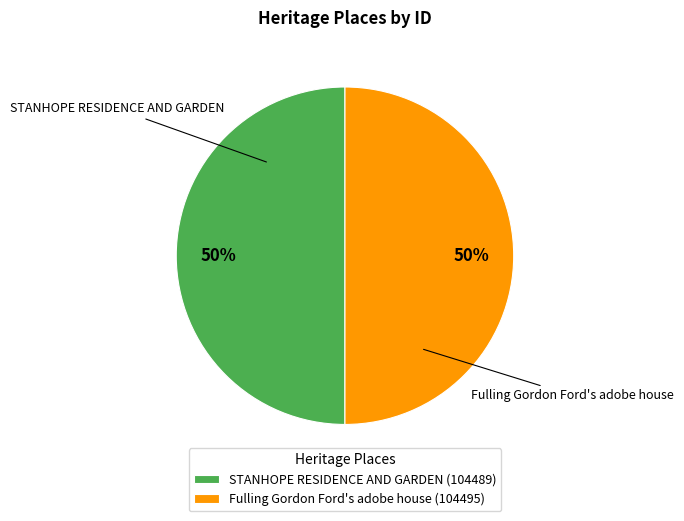

To the nearest percent, what is the combined percentage of STANHOPE RESIDENCE AND GARDEN and Fulling Gordon Ford's adobe house?

100%